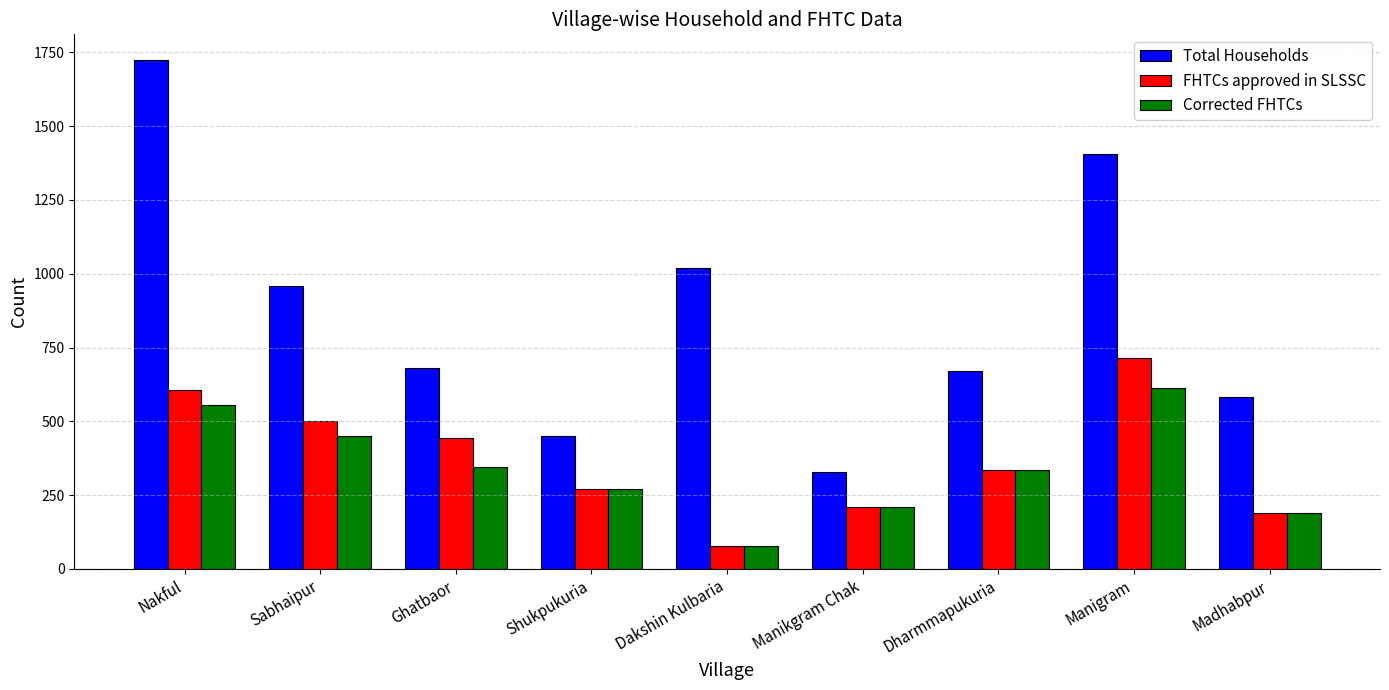

What is the difference between the highest and lowest values at Dakshin Kulbaria?

940